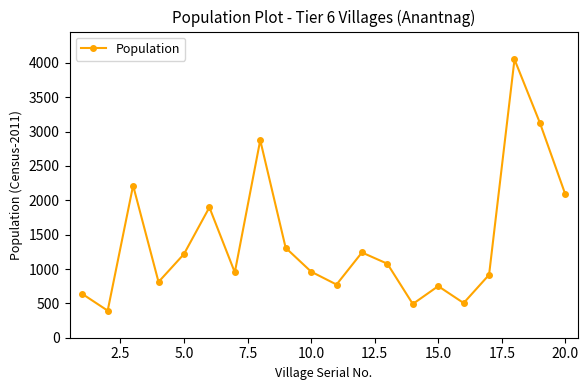

How many interior local valleys (lower than both neighbors) does the data have?

6